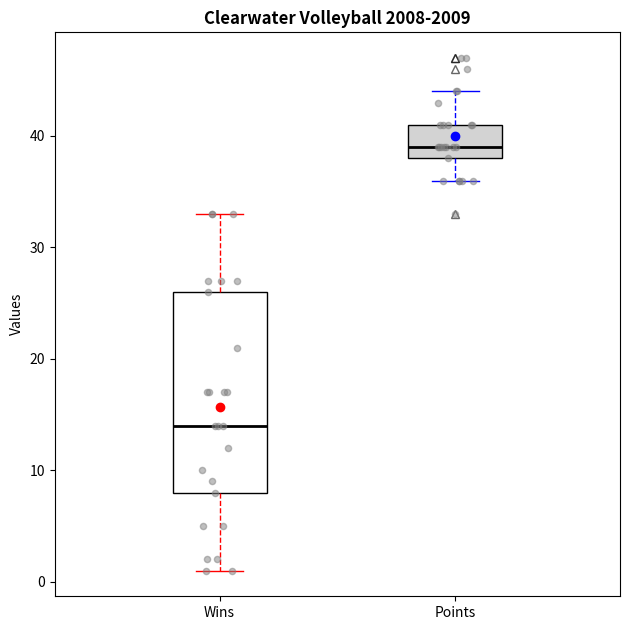

Where does the upper whisker of the box for Wins end on the y-axis? The values are not printed on the chart, so give them approximately, as read against the axis.

33